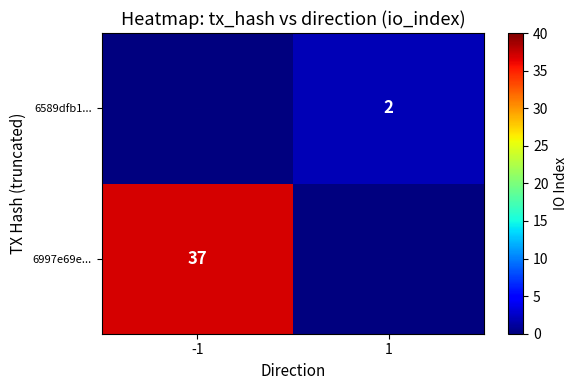

The value of 6589dfb1... at 1 is 2. True or false?

True